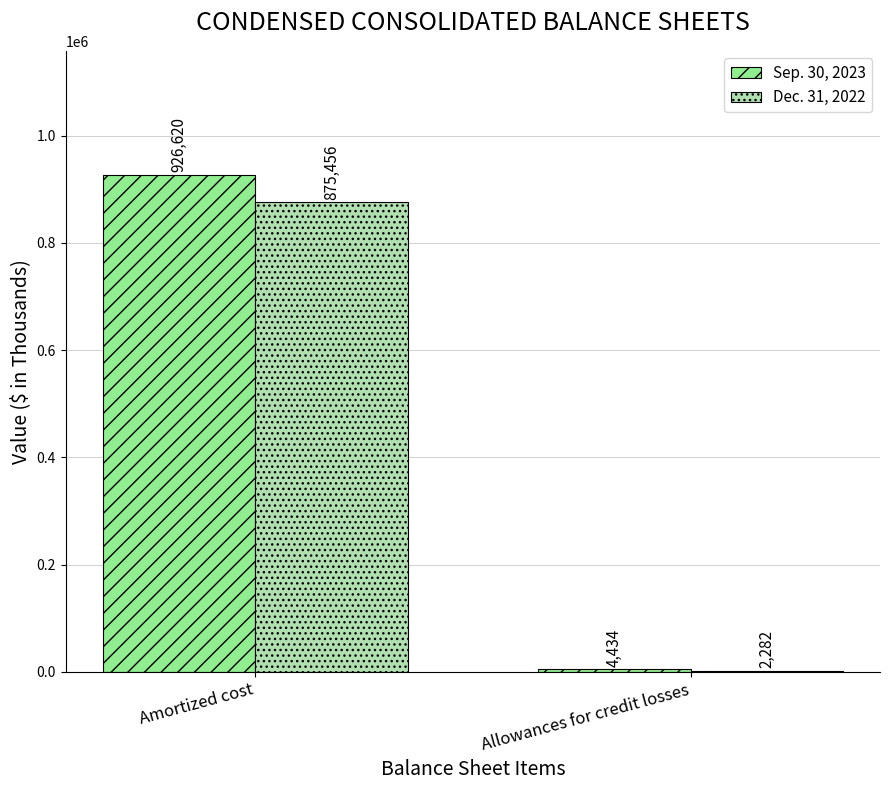

Is it true that Sep. 30, 2023 equals 221794 at Amortized cost?

False